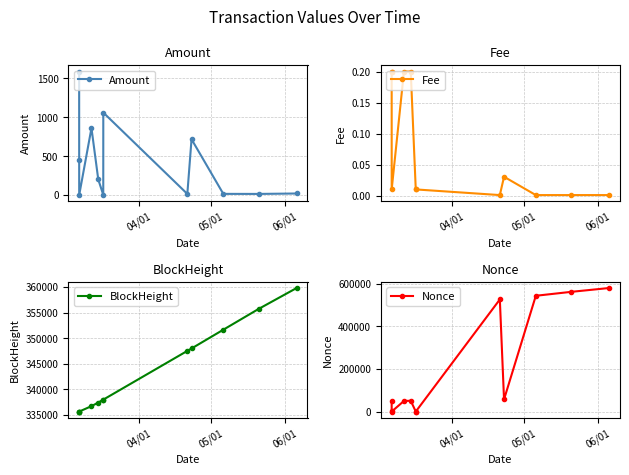

At how many categories does at least one series exceed 64962?

12